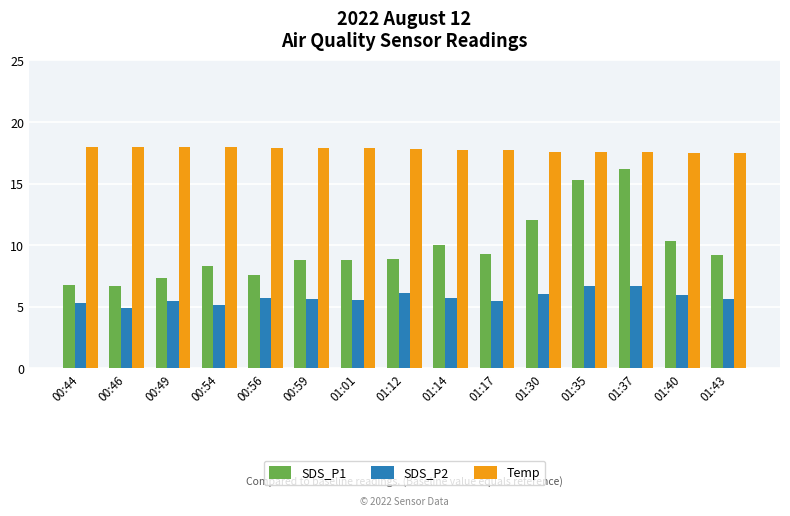

How many values in the SDS_P2 series exceed 5?

14